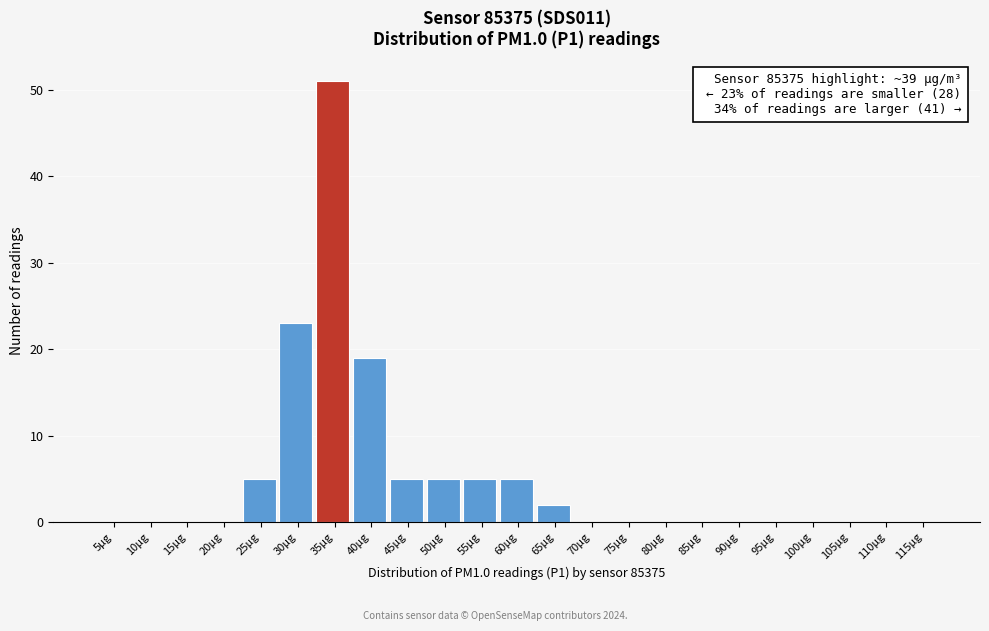

Reading right to left, transcribe all the data shown in this chart.

115µg=0	110µg=0	105µg=0	100µg=0	95µg=0	90µg=0	85µg=0	80µg=0	75µg=0	70µg=0	65µg=2	60µg=5	55µg=5	50µg=5	45µg=5	40µg=19	35µg=51	30µg=23	25µg=5	20µg=0	15µg=0	10µg=0	5µg=0